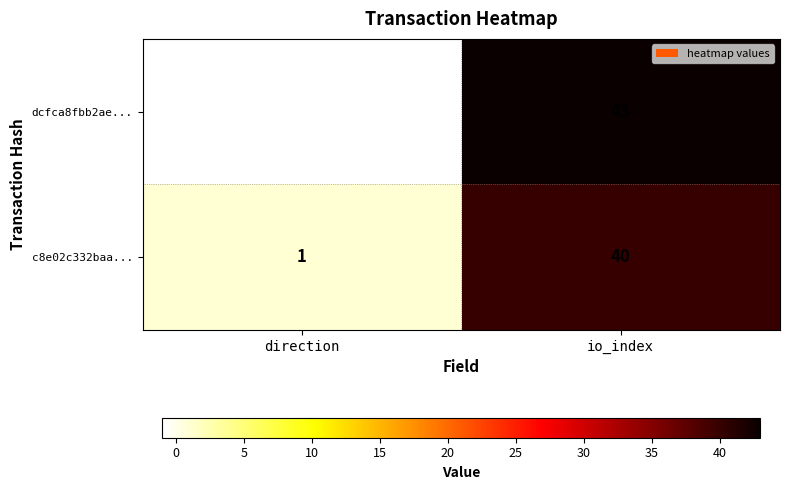

Rank the series at io_index from lowest to highest value.

c8e02c332baa..., dcfca8fbb2ae...